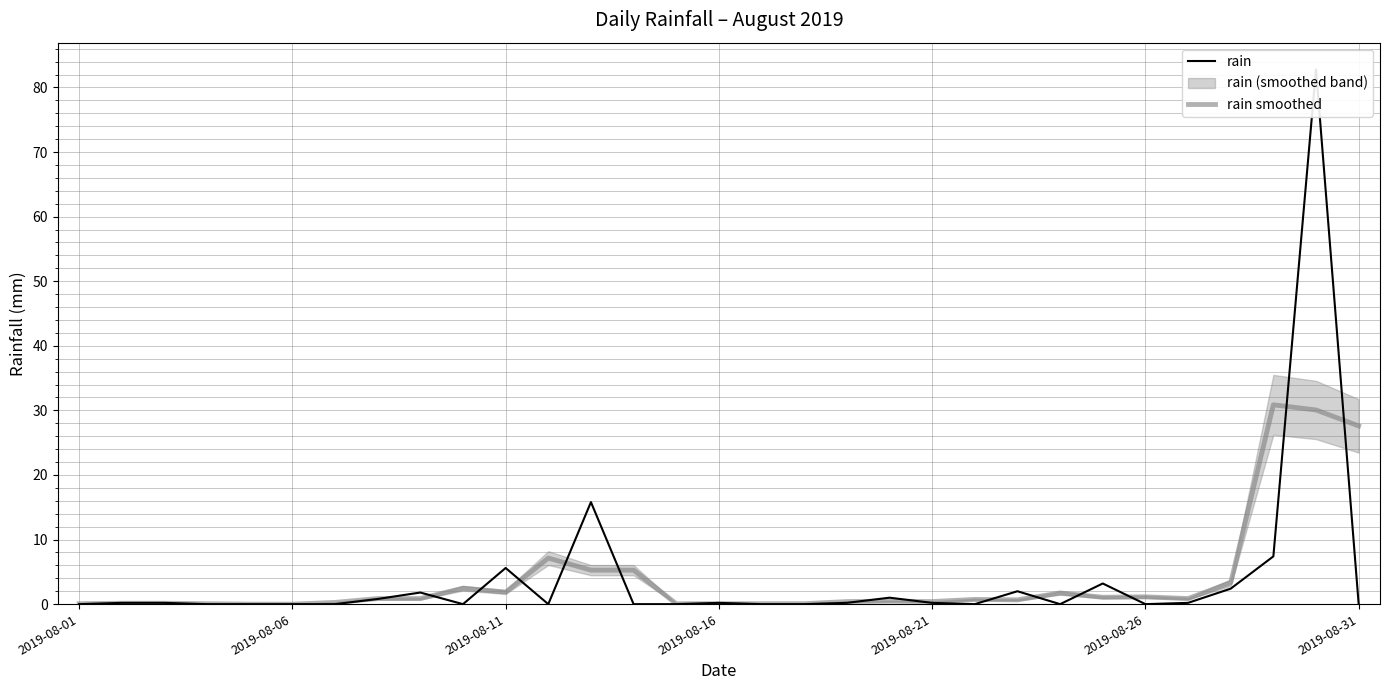

How many times do rain smoothed and rain cross each other?

18